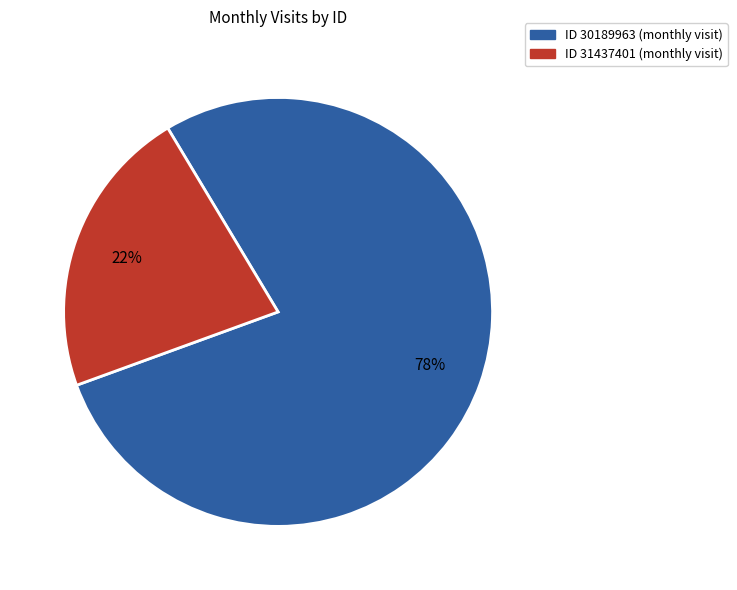

Is there a majority slice in this chart?

Yes